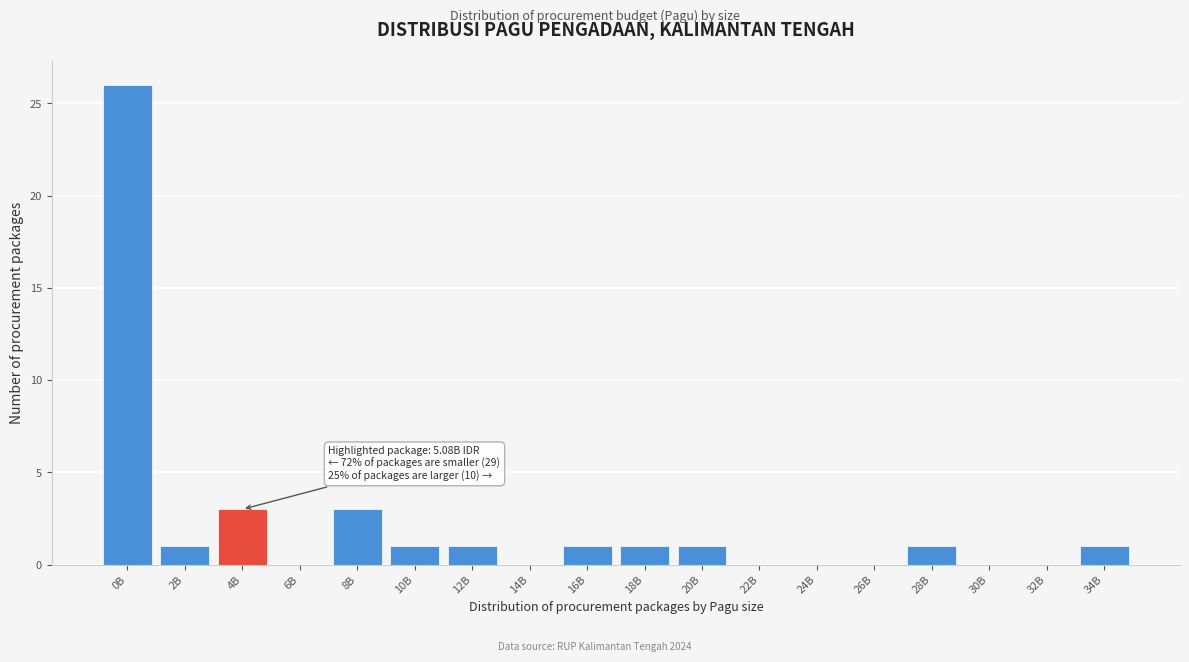

Reading left to right, transcribe all the data shown in this chart.

0B=26	2B=1	4B=3	6B=0	8B=3	10B=1	12B=1	14B=0	16B=1	18B=1	20B=1	22B=0	24B=0	26B=0	28B=1	30B=0	32B=0	34B=1